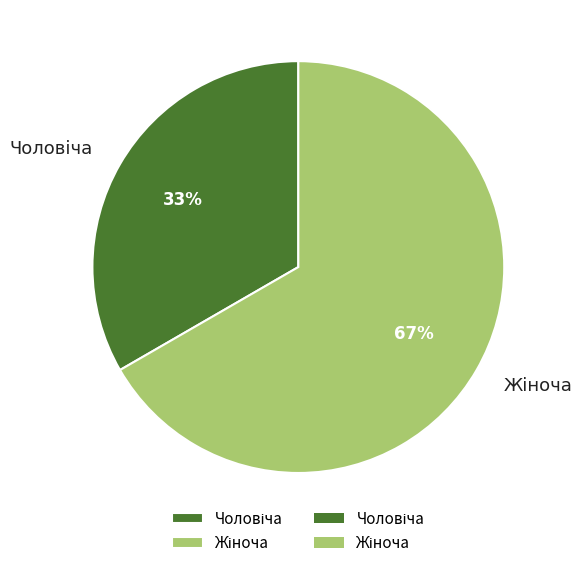

Is there a majority slice in this chart?

Yes